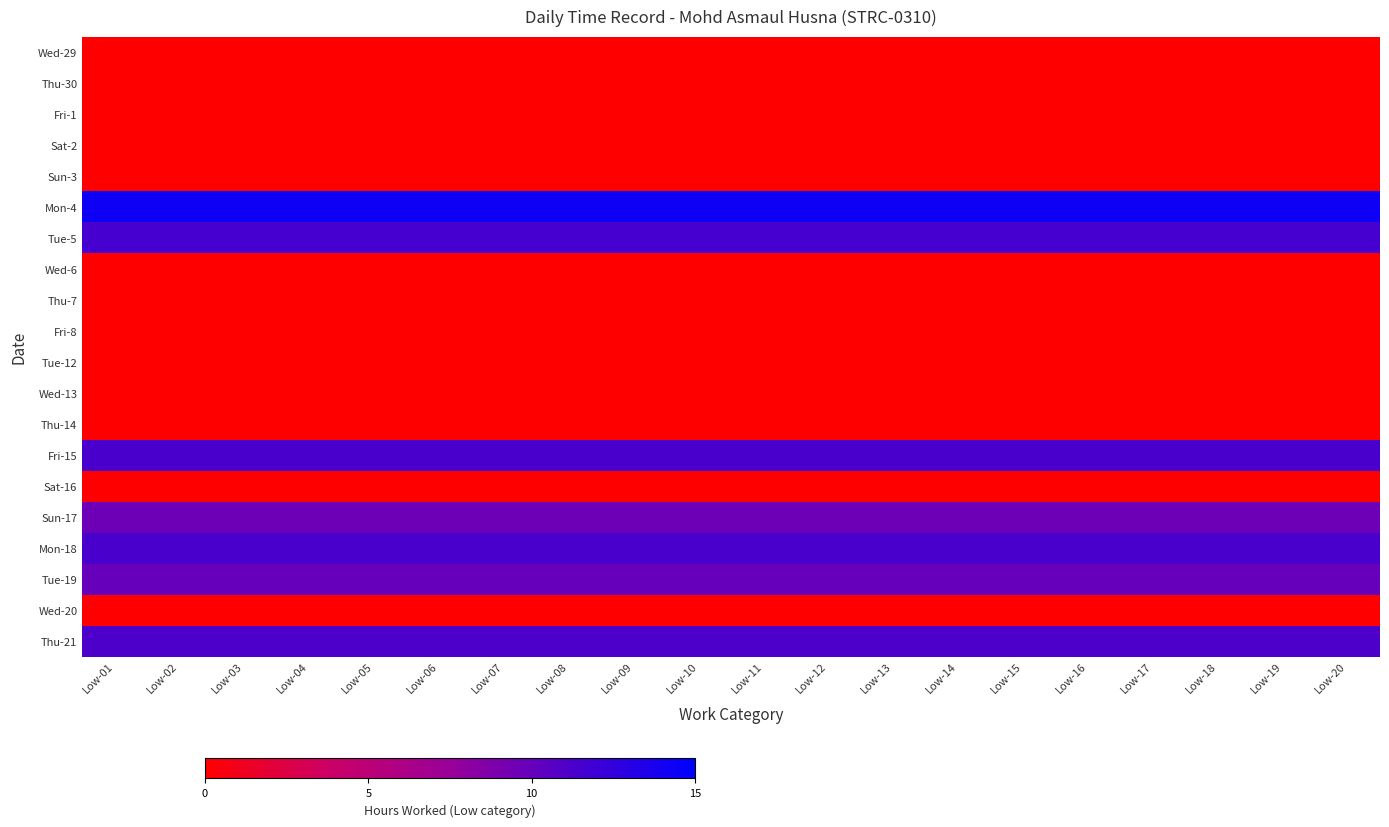

At Low-02, list the series in order from largest to smallest.

Mon-4, Tue-5, Fri-15, Mon-18, Thu-21, Tue-19, Sun-17, Wed-29, Thu-30, Fri-1, Sat-2, Sun-3, Wed-6, Thu-7, Fri-8, Tue-12, Wed-13, Thu-14, Sat-16, Wed-20